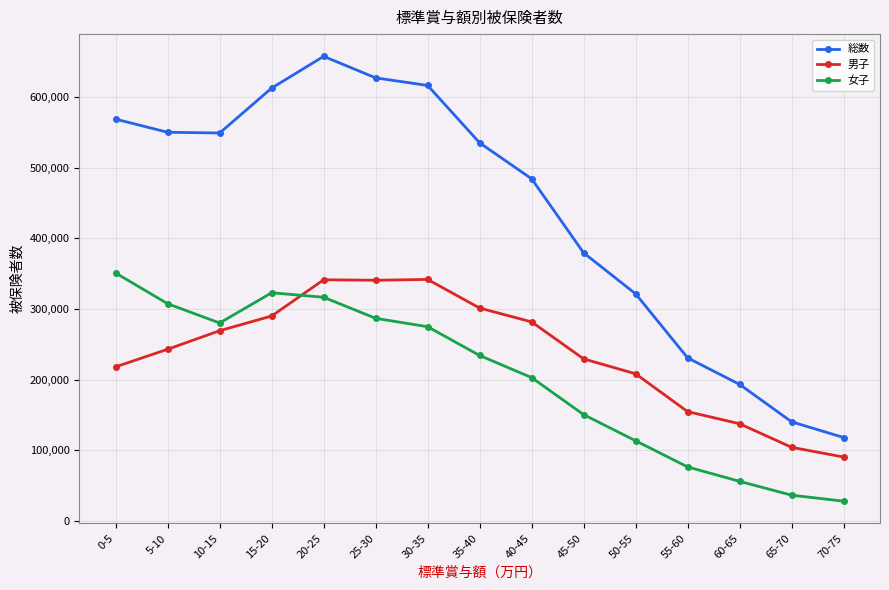

Does the chart have visible grid lines?

Yes